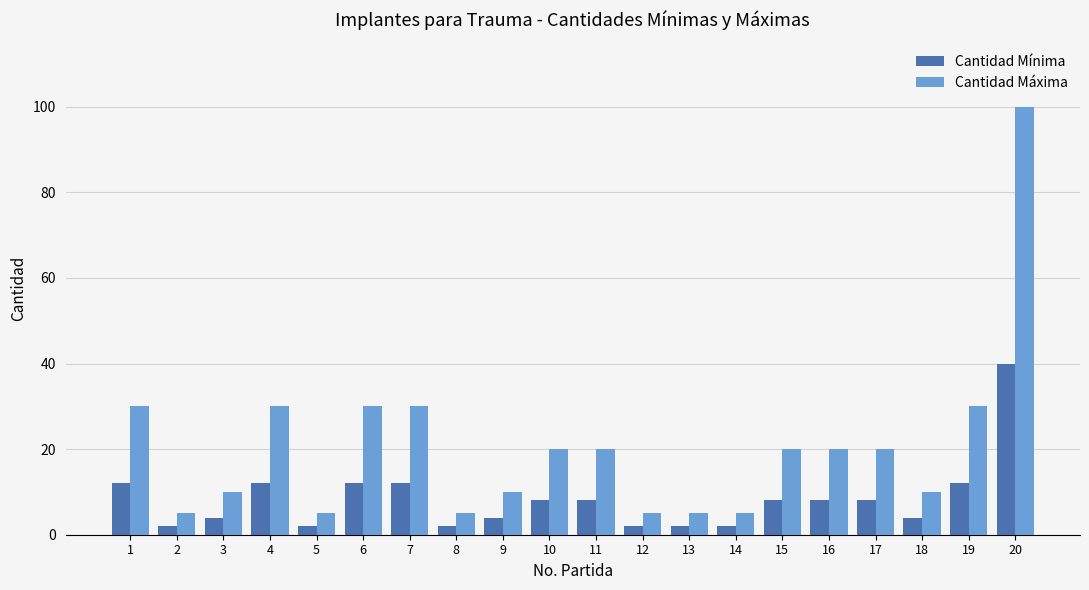

True or false: Cantidad Mínima has a value of 8 at 15.

True